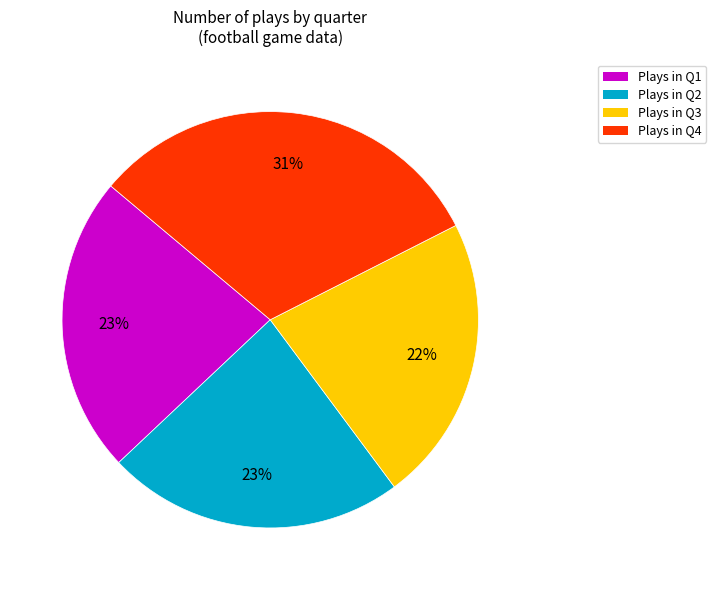

To the nearest percent, what is the average slice percentage?

25%